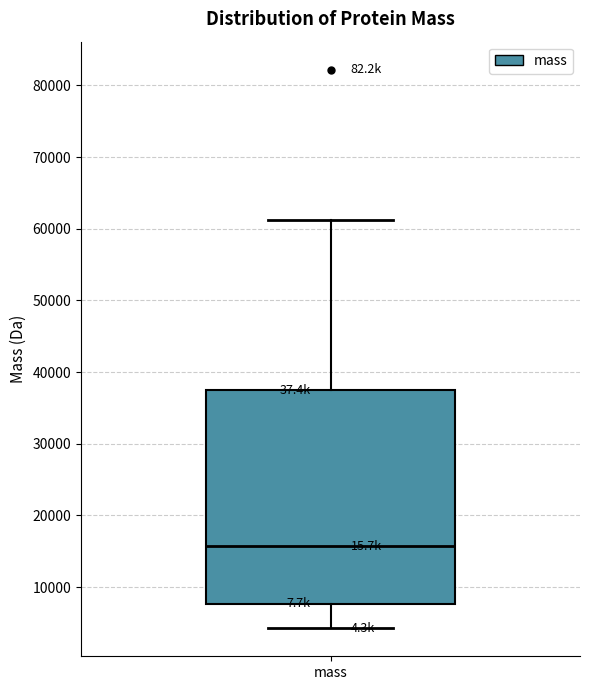

Where is the lower edge of the box for mass on the y-axis? The values are not printed on the chart, so give them approximately, as read against the axis.

8000